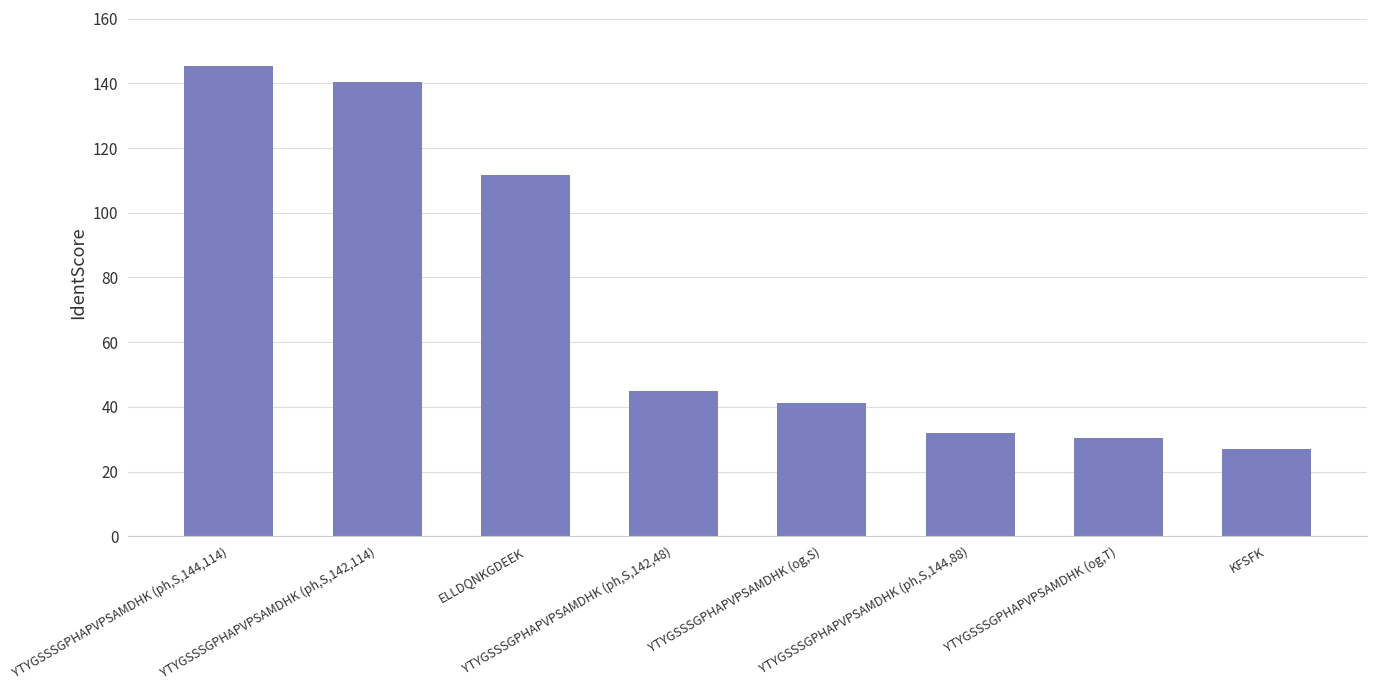

Rank the categories by value from lowest to highest.

KFSFK, YTYGSSSGPHAPVPSAMDHK (og,T), YTYGSSSGPHAPVPSAMDHK (ph,S,144,88), YTYGSSSGPHAPVPSAMDHK (og,S), YTYGSSSGPHAPVPSAMDHK (ph,S,142,48), ELLDQNKGDEEK, YTYGSSSGPHAPVPSAMDHK (ph,S,142,114), YTYGSSSGPHAPVPSAMDHK (ph,S,144,114)